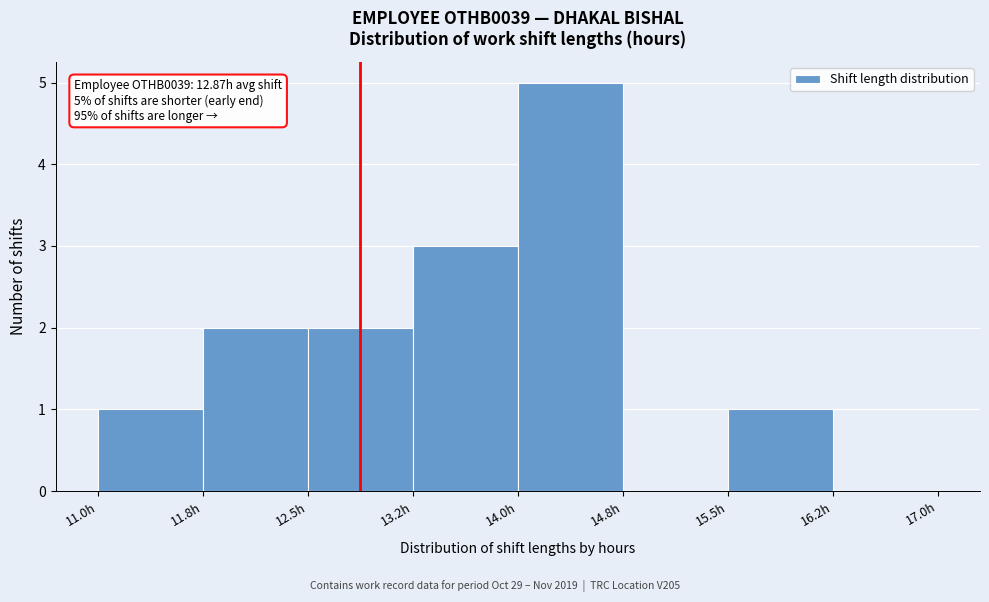

Over which range of the x-axis is the bar tallest?

14.00 to 14.75